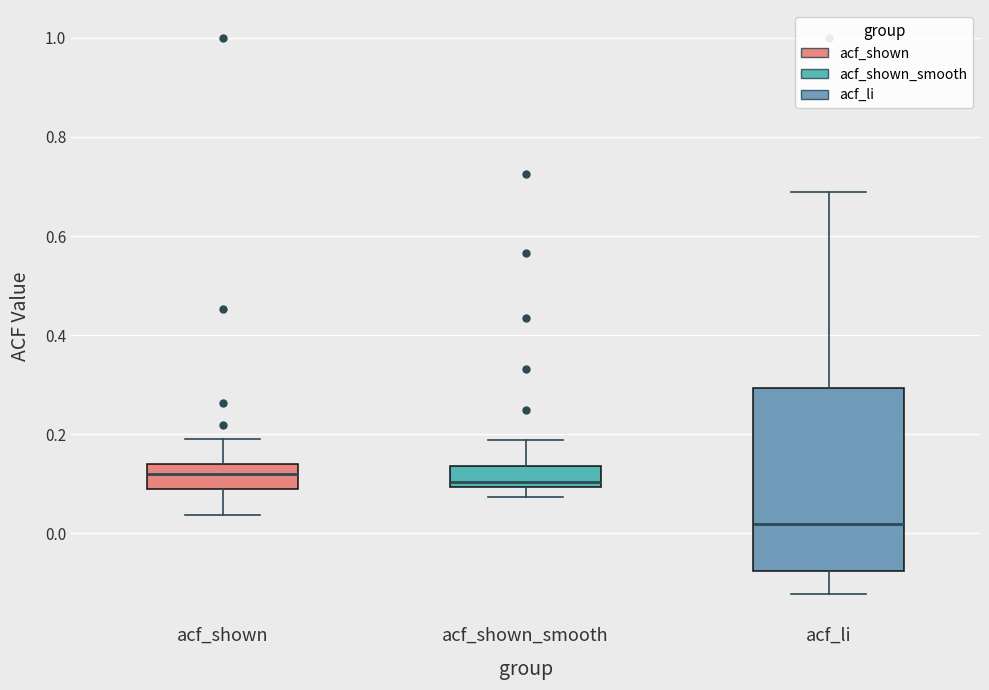

Comparing the boxes themselves (not the whiskers), which one is the tallest?

acf_li